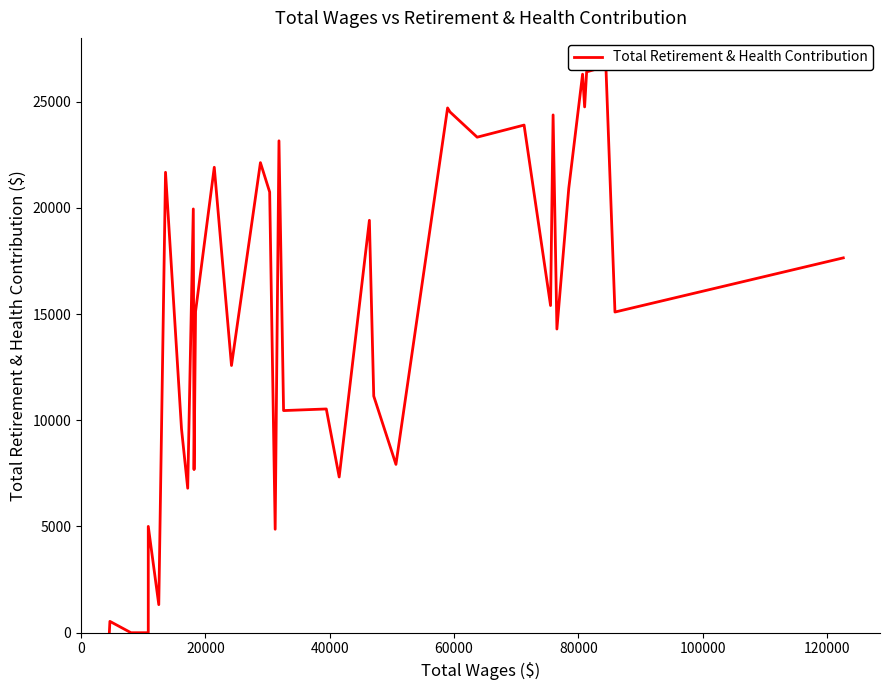

How many lines are shown in the chart?

1